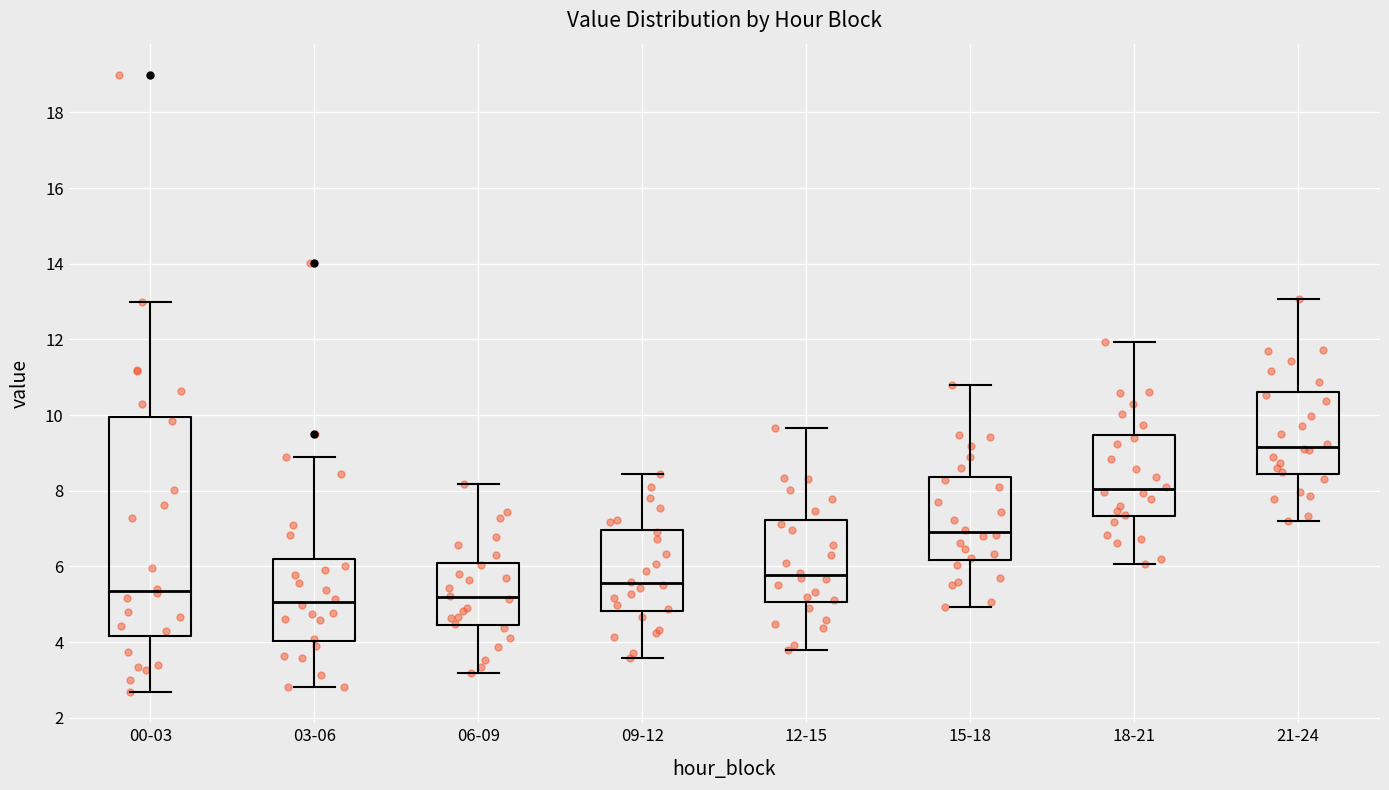

Reading left to right, read every box against the y-axis: the position of its median line, the range the box covers, and the ends of its whiskers. The values are not printed on the chart, so give them approximately, as read against the axis.

00-03: median 5.4, box 4.2 to 10.0, whiskers 2.6 to 13.0
03-06: median 5.0, box 4.0 to 6.2, whiskers 2.8 to 9.0
06-09: median 5.2, box 4.4 to 6.0, whiskers 3.2 to 8.2
09-12: median 5.6, box 4.8 to 7.0, whiskers 3.6 to 8.4
12-15: median 5.8, box 5.0 to 7.2, whiskers 3.8 to 9.6
15-18: median 7.0, box 6.2 to 8.4, whiskers 5.0 to 10.8
18-21: median 8.0, box 7.4 to 9.4, whiskers 6.0 to 12.0
21-24: median 9.2, box 8.4 to 10.6, whiskers 7.2 to 13.0